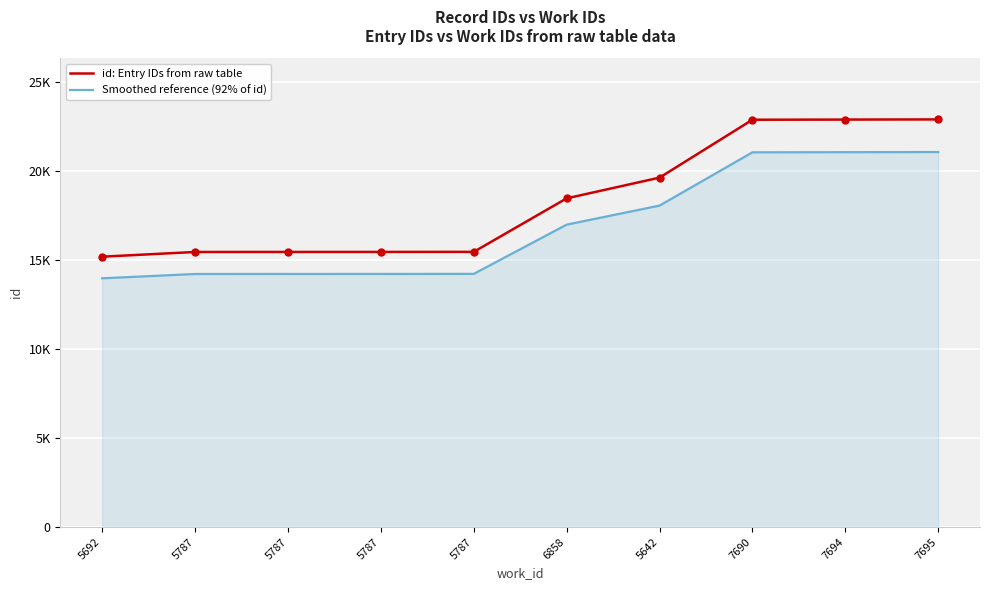

True or false: Smoothed reference (92% of id) and id: Entry IDs from raw table intersect in this chart.

False